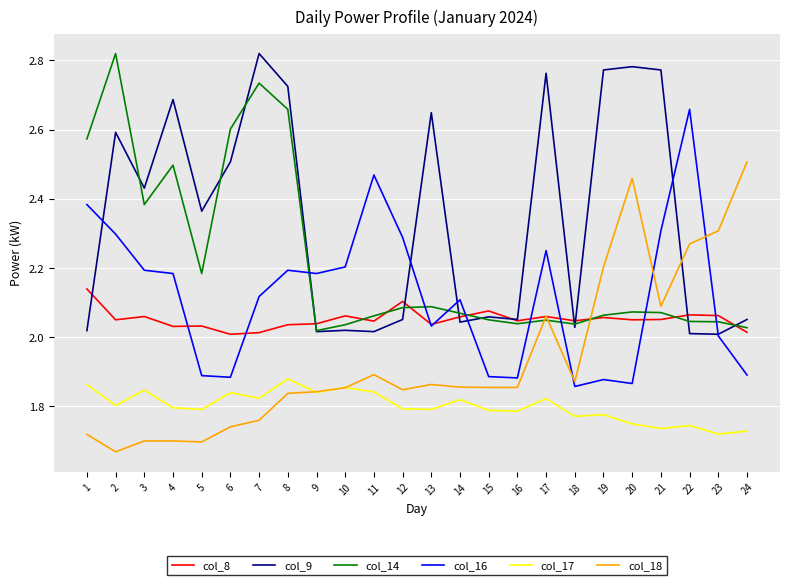

Which series changed the most between 16 and 17?

col_9